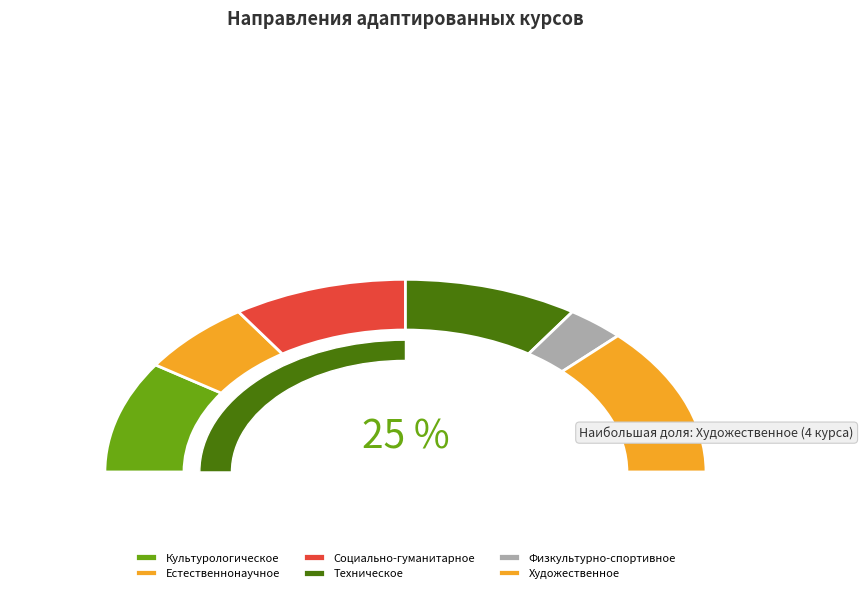

Which has a higher value, Физкультурно-спортивное or Художественное?

Художественное